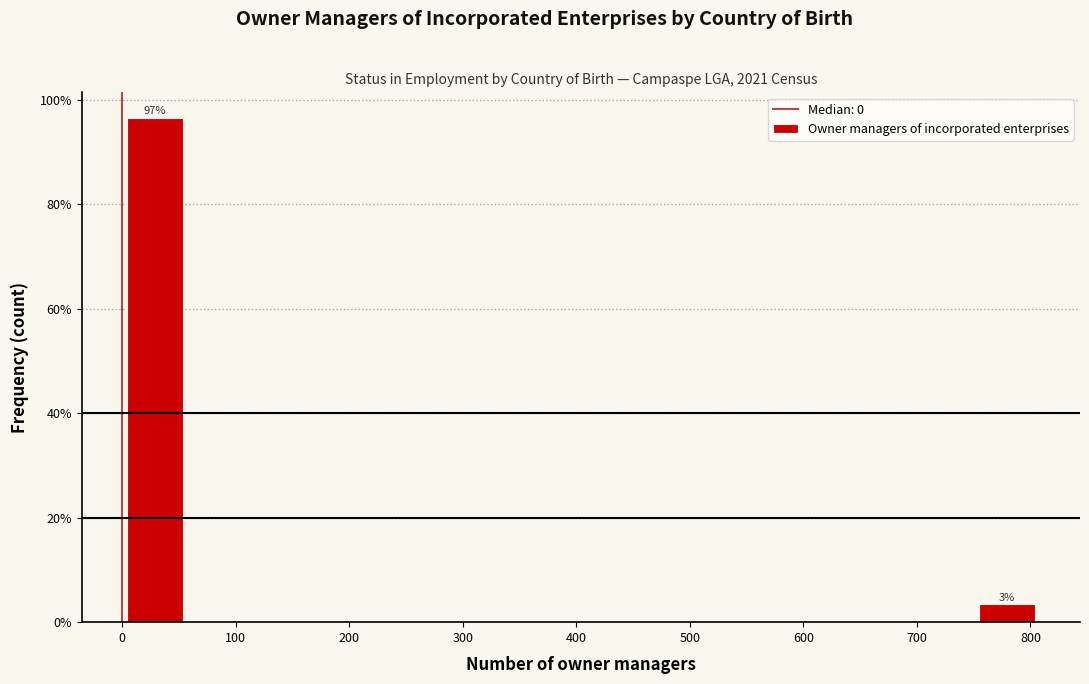

Over which range of the x-axis is the bar tallest?

0 to 60